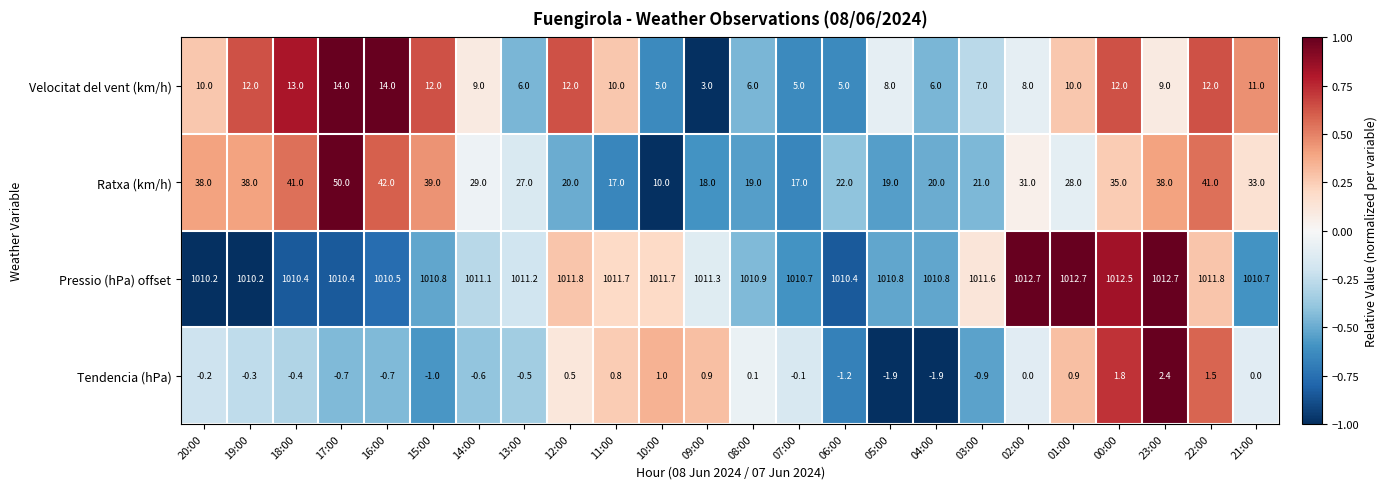

List the series in order of their peak value, lowest first.

Tendencia (hPa), Velocitat del vent (km/h), Ratxa (km/h), Pressio (hPa) offset